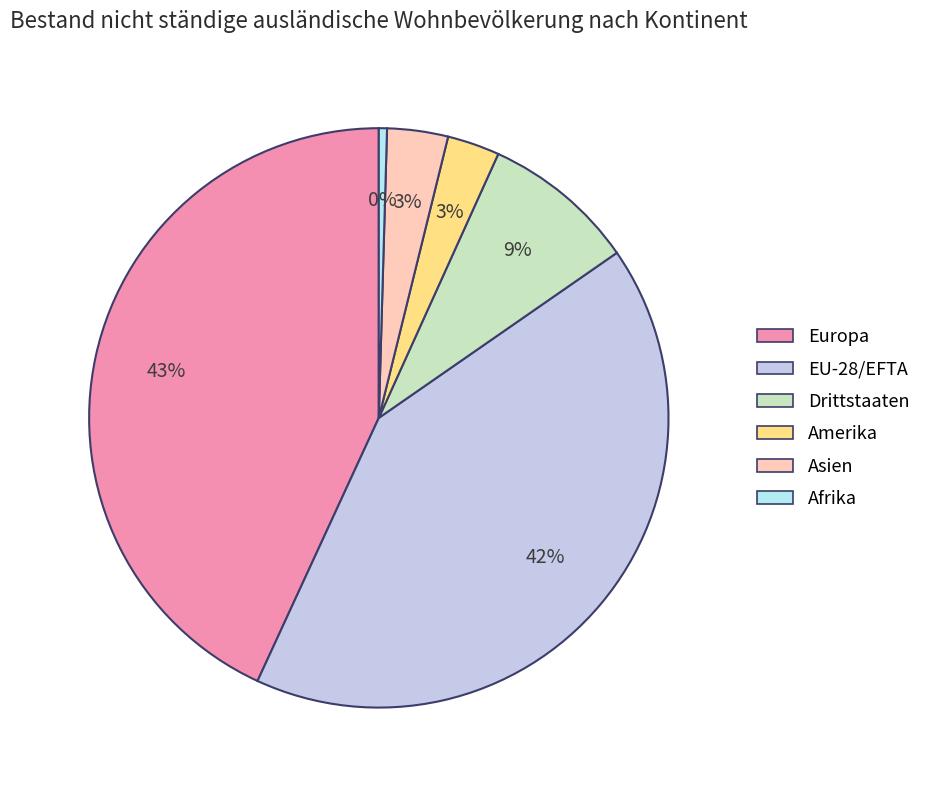

What is the ratio of the value at Asien to the value at EU-28/EFTA?

0.1